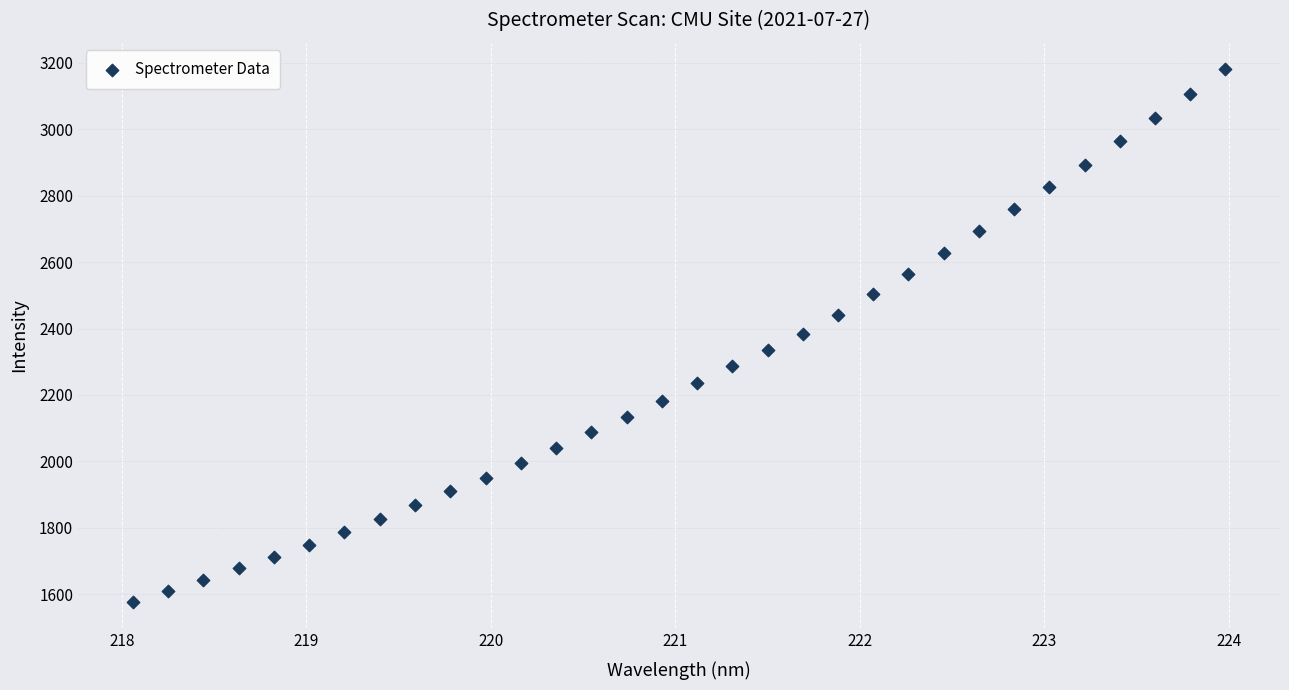

What is the range of Y values (max minus min)?

1602.8